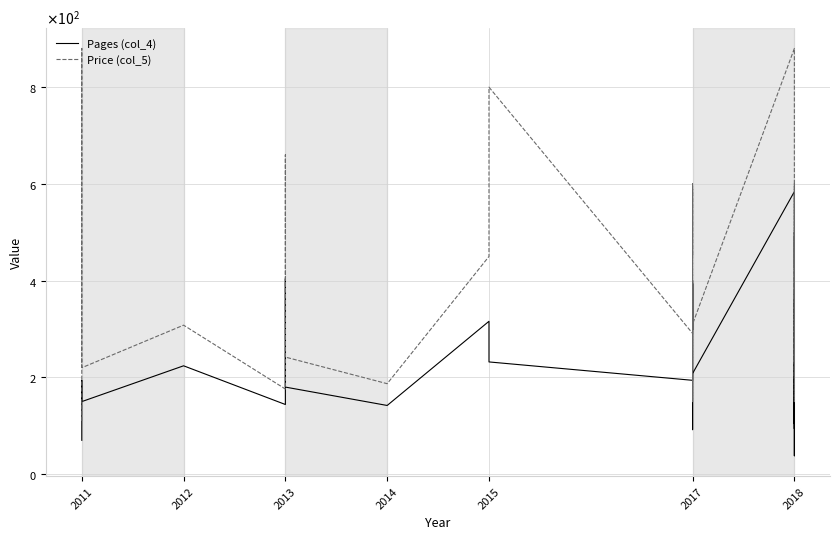

Read the Pages (col_4) value at 2018.

371